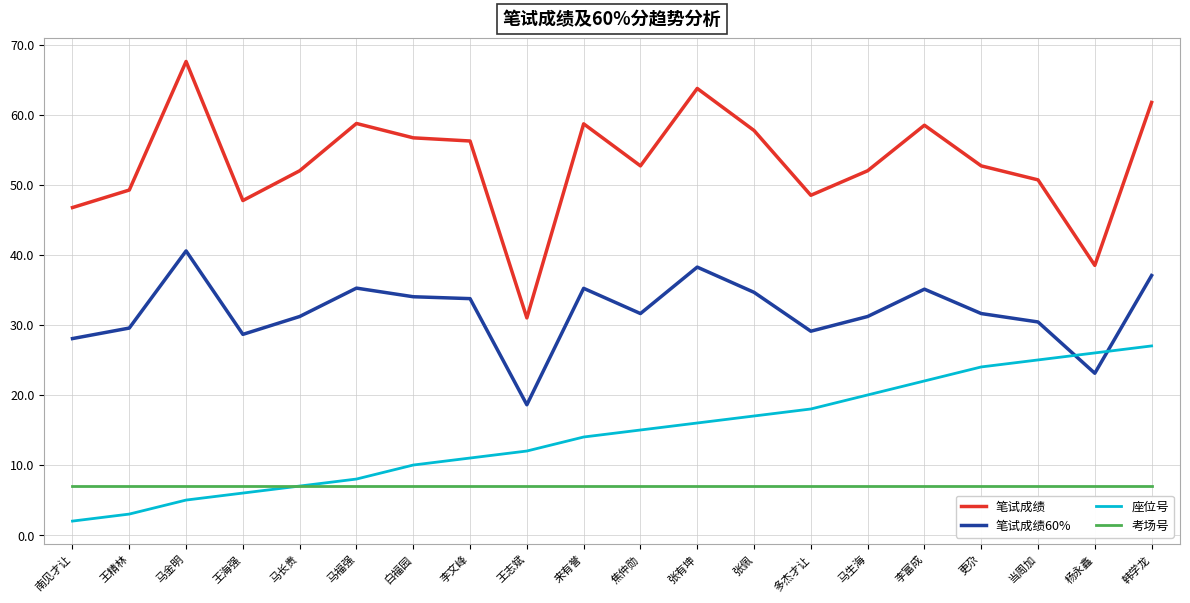

True or false: 笔试成绩60% has more than 0 points higher than both neighbors.

True